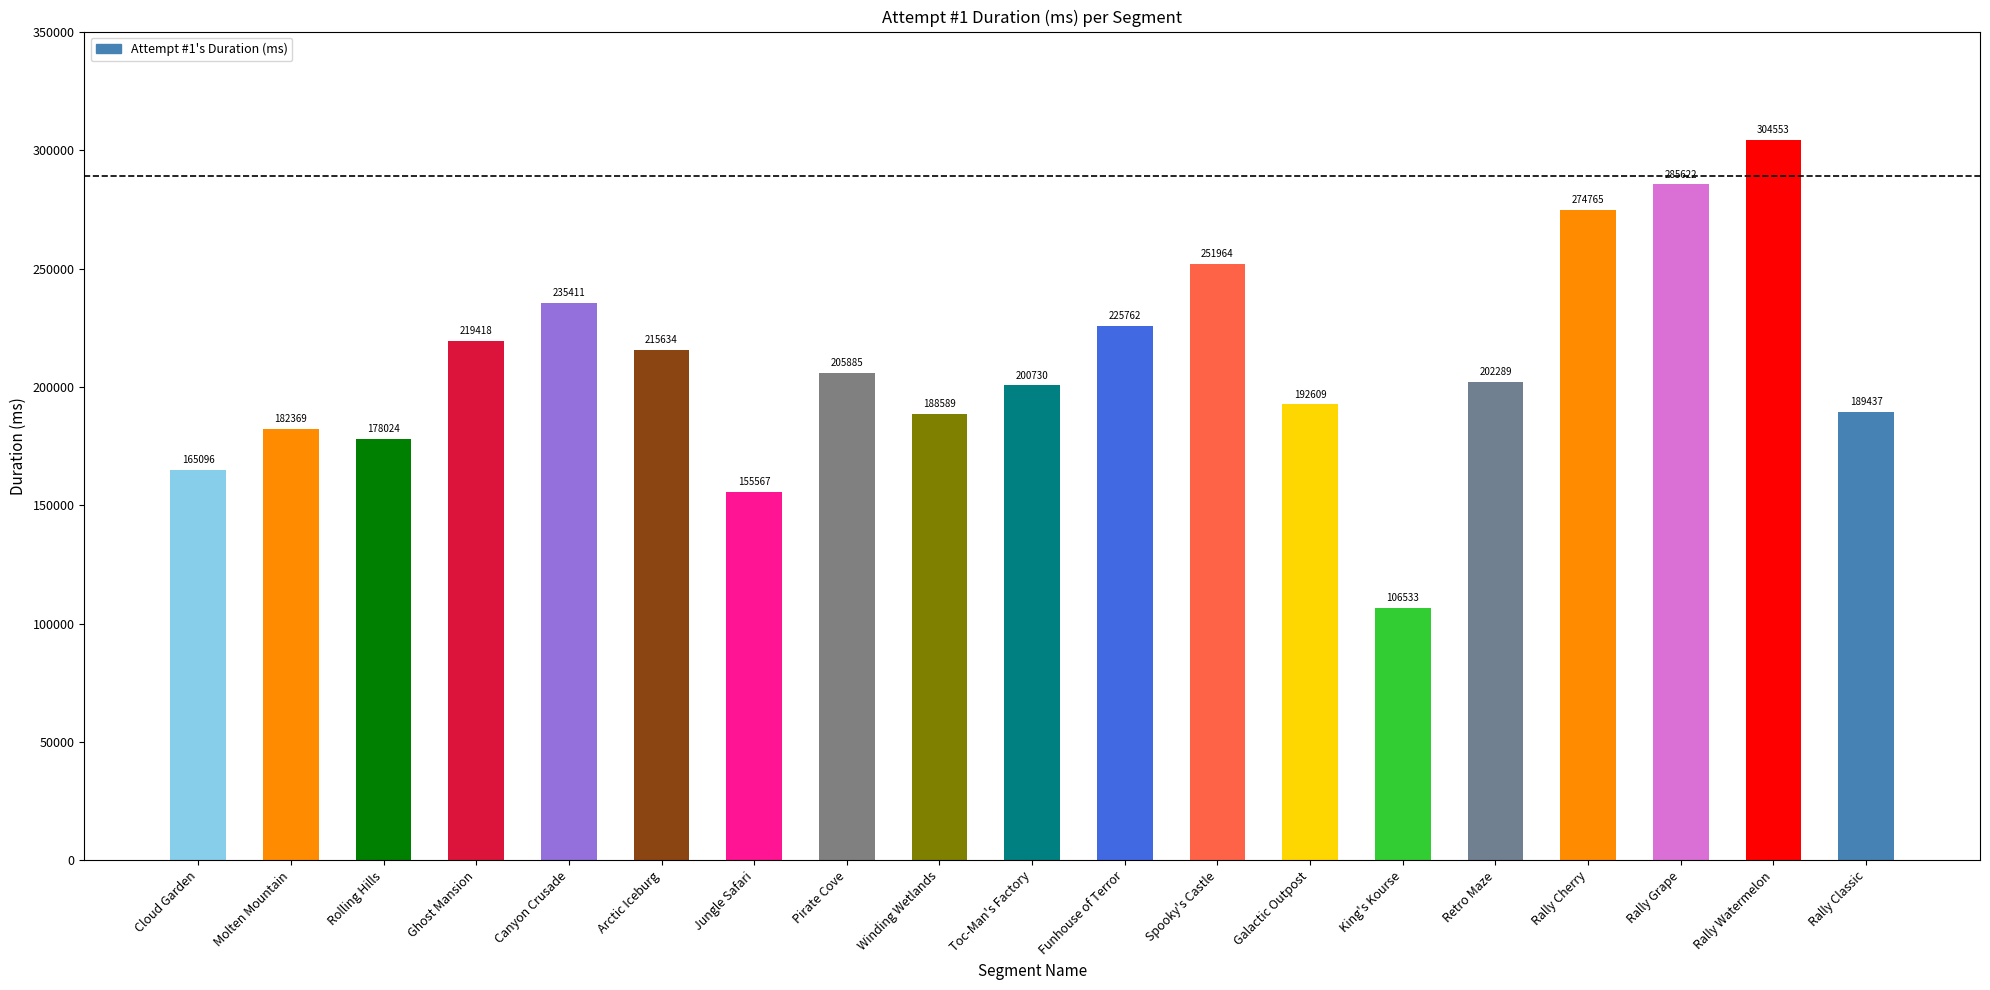

At which category does the chart reach its peak across all series?

Rally Watermelon